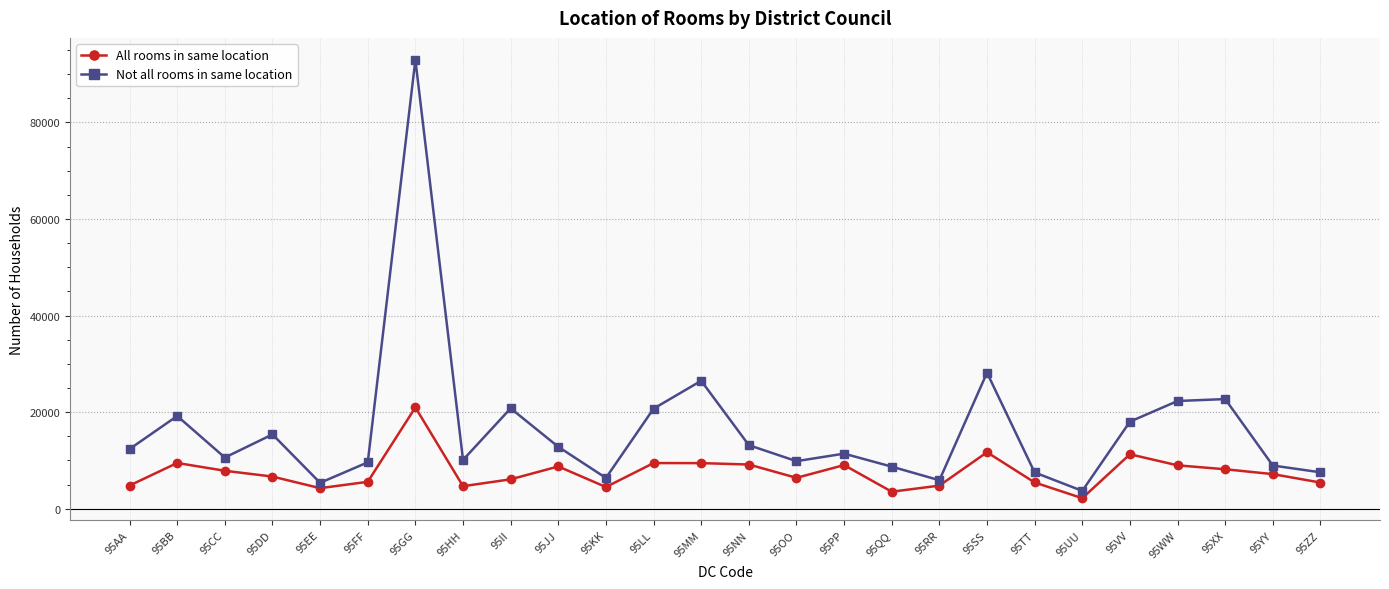

Where is the first local minimum for Not all rooms in same location?

95CC